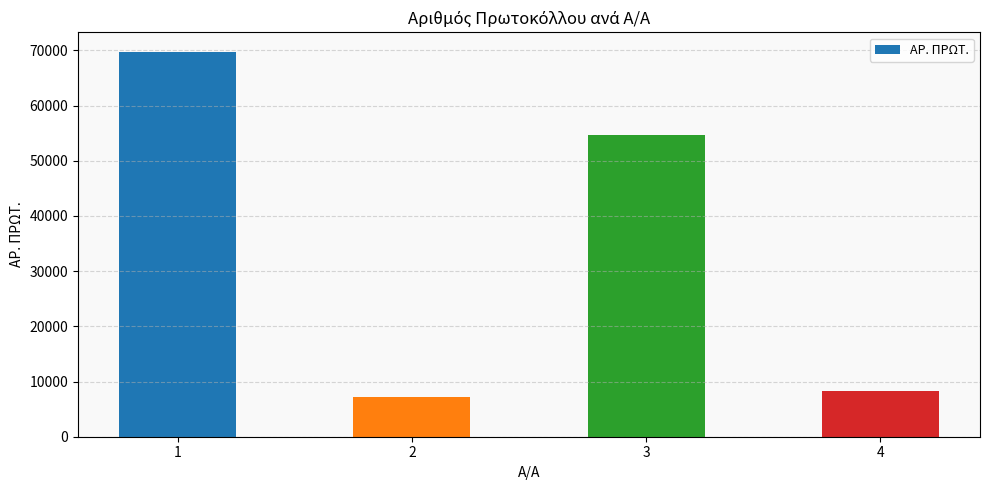

What is the value of the 2nd bar from the left?

7269